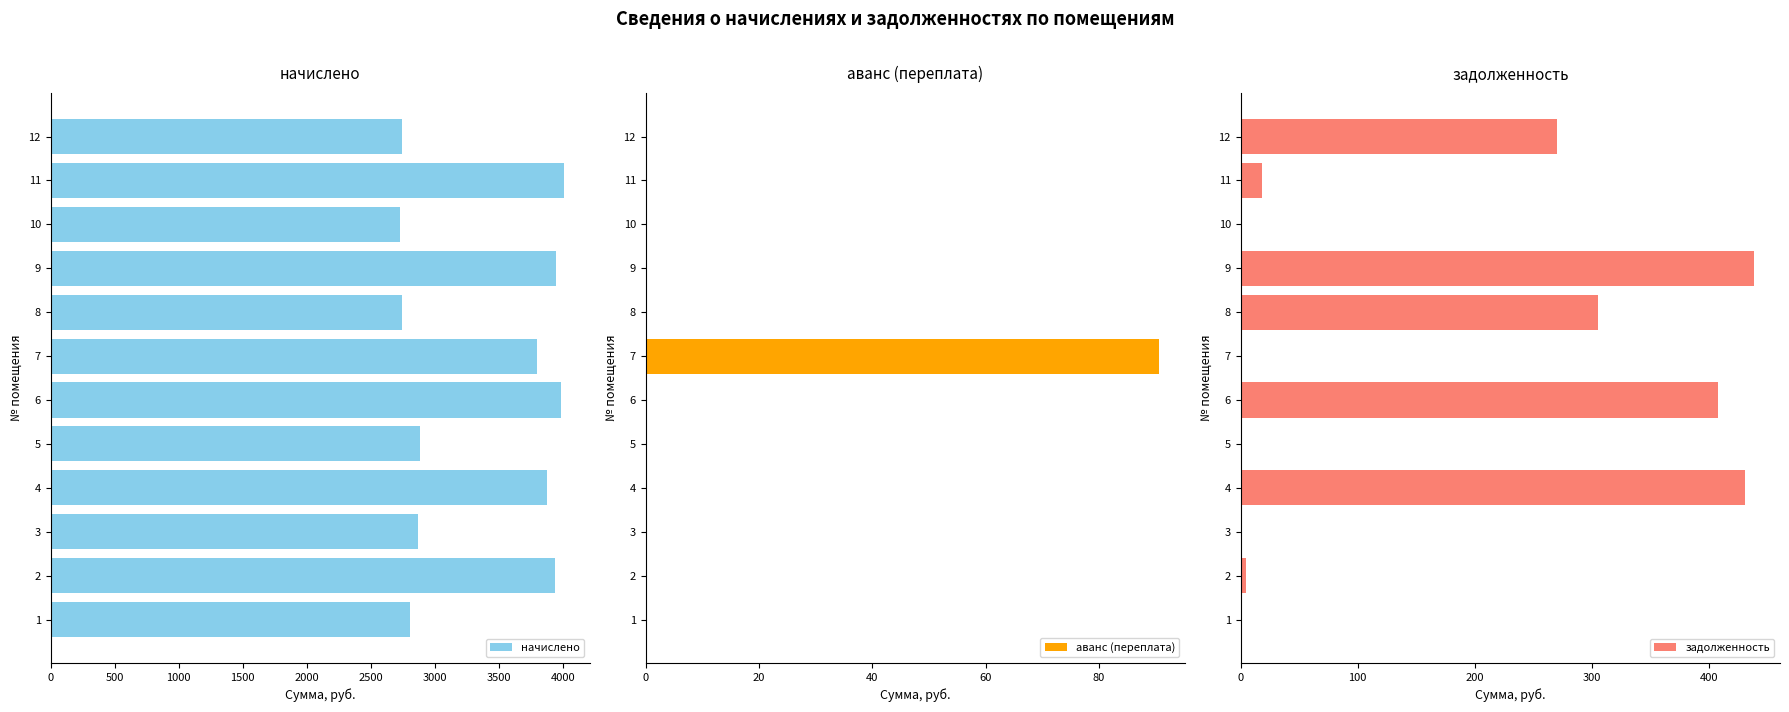

How many data points in задолженность are above 18?

6